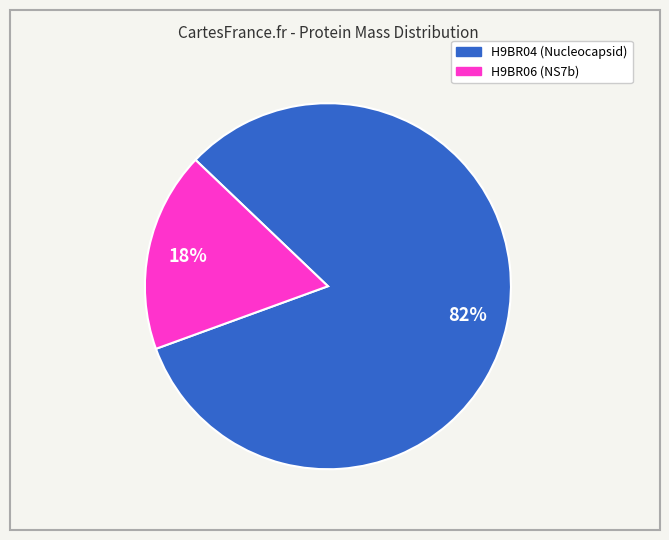

Does any single category account for the majority?

Yes